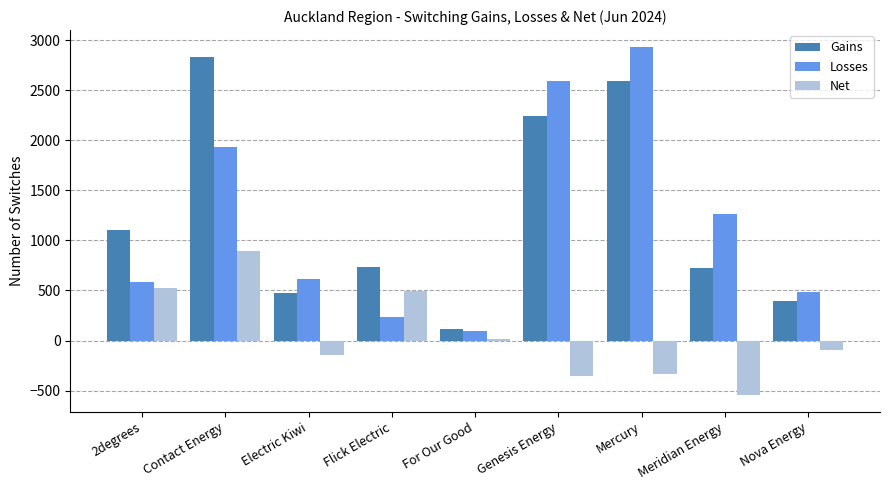

What is the label of the 4th bar from the left?

Flick Electric